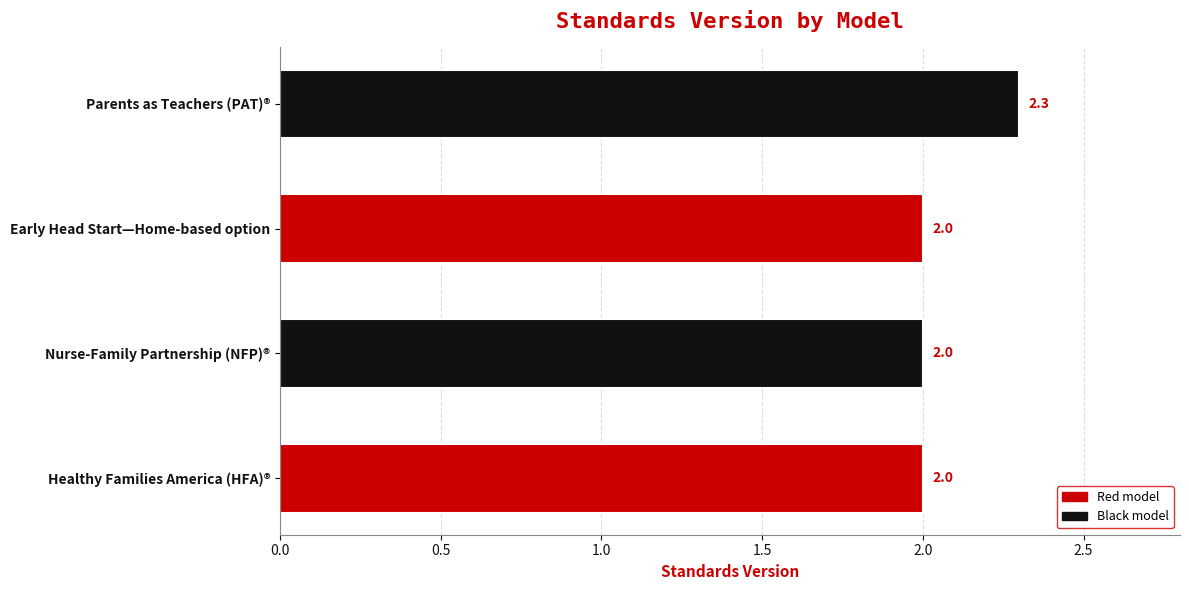

How many values are between 2 and 3?

4